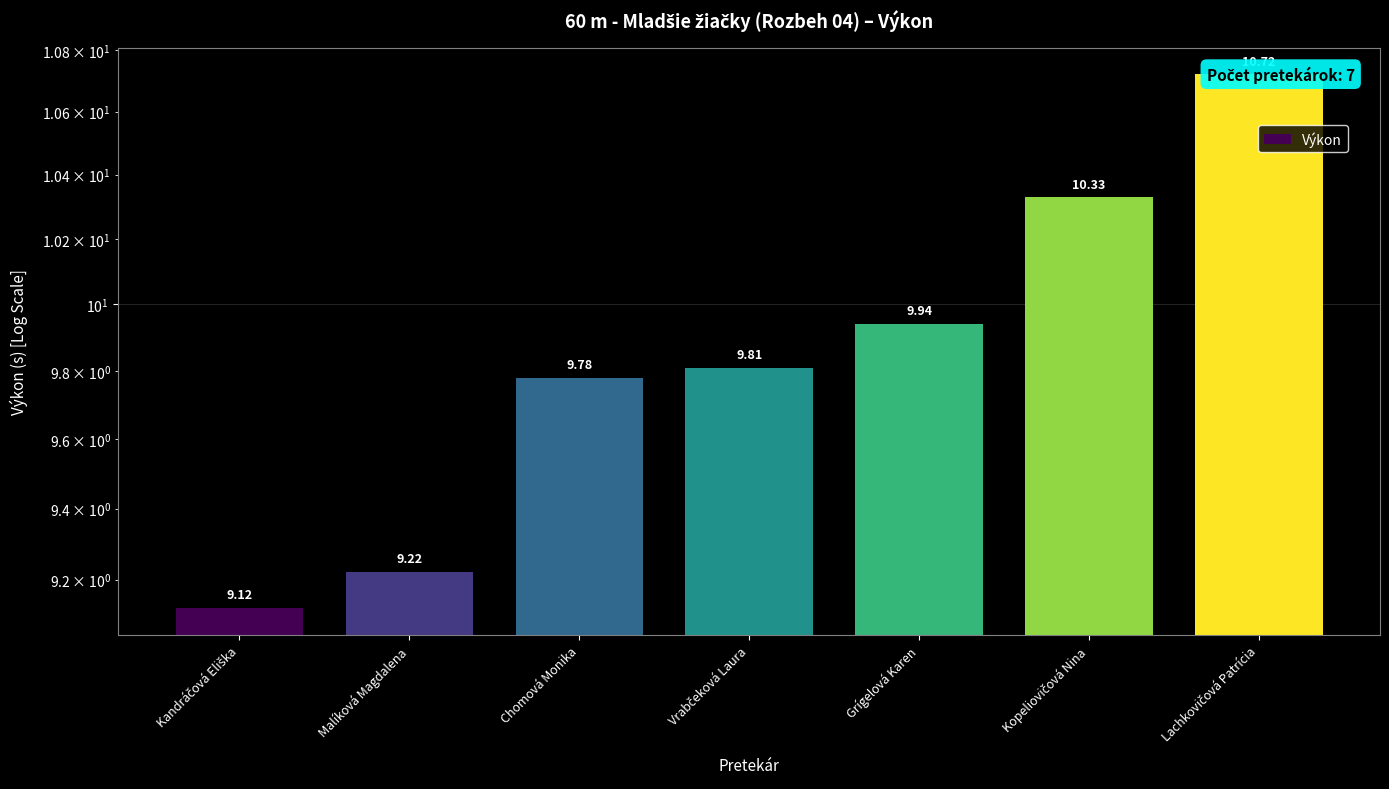

The value at Malíková Magdalena is 2.4. True or false?

False